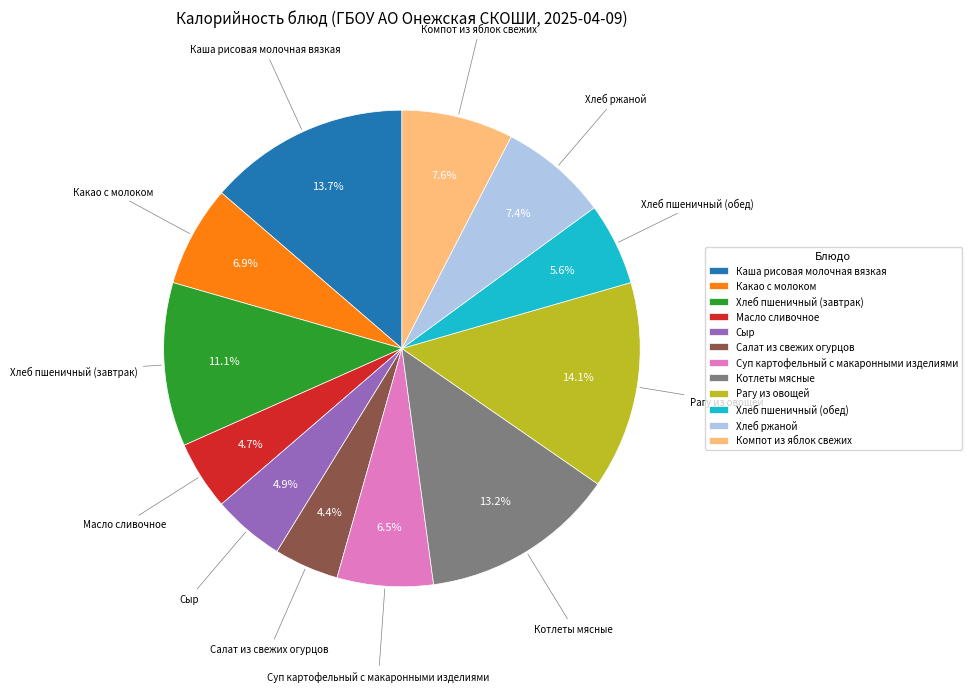

True or false: Хлеб пшеничный (завтрак) accounts for 11% of the total.

True